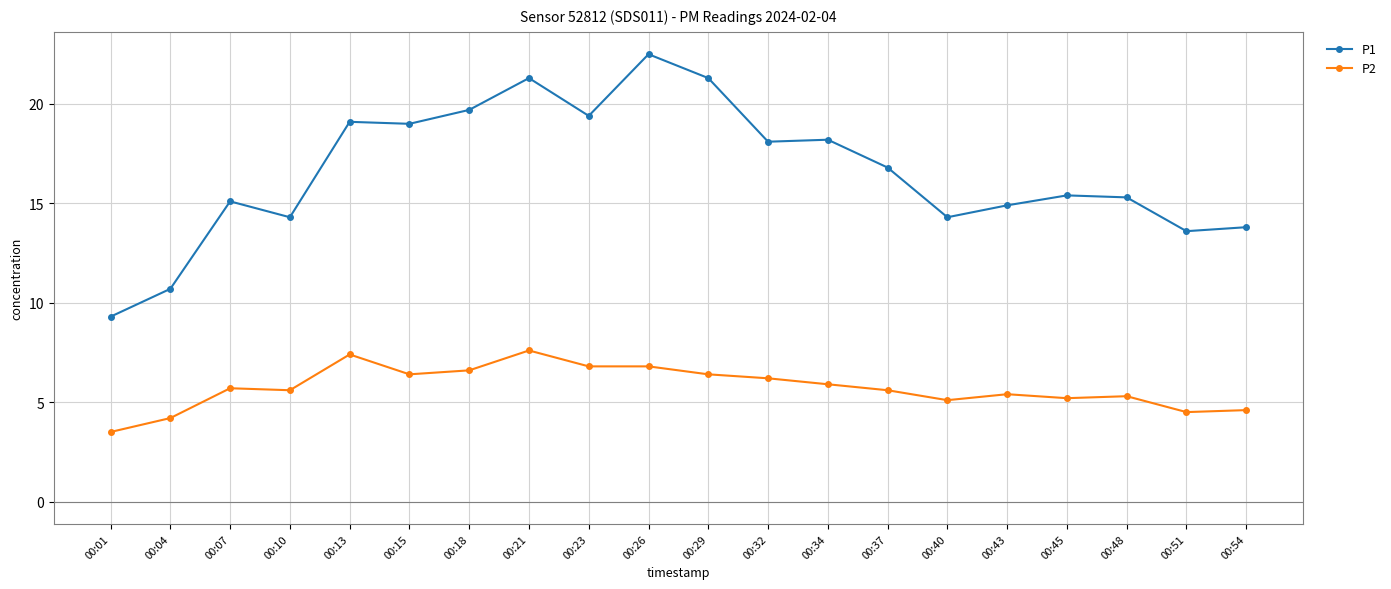

What are all the series names shown in the legend?

P1, P2